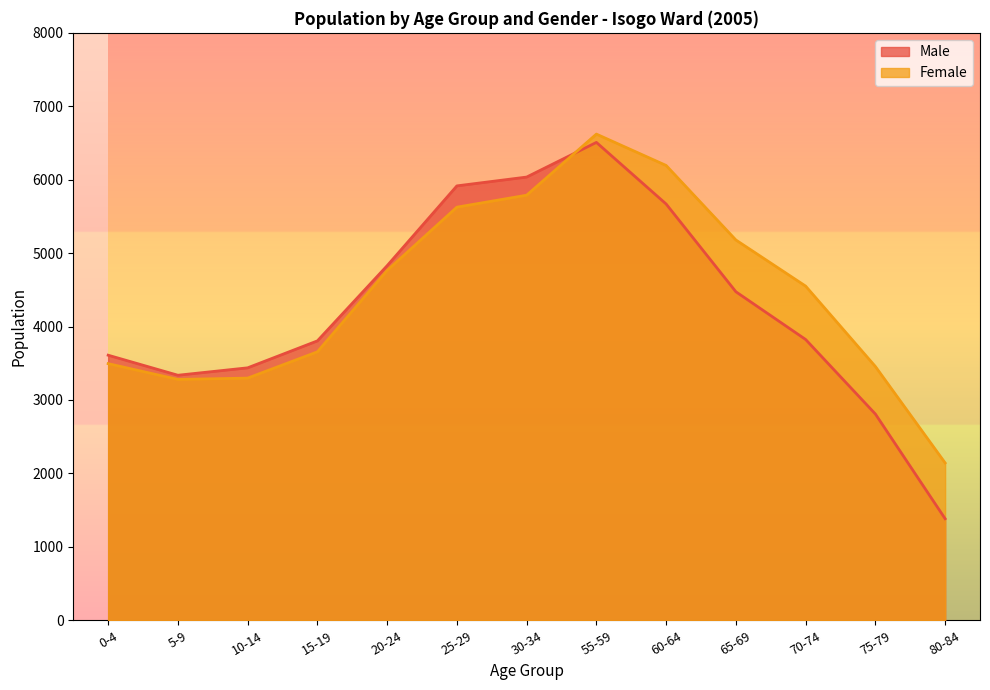

Is the value of Male at 25-29 greater than the value of Female at 25-29?

Yes